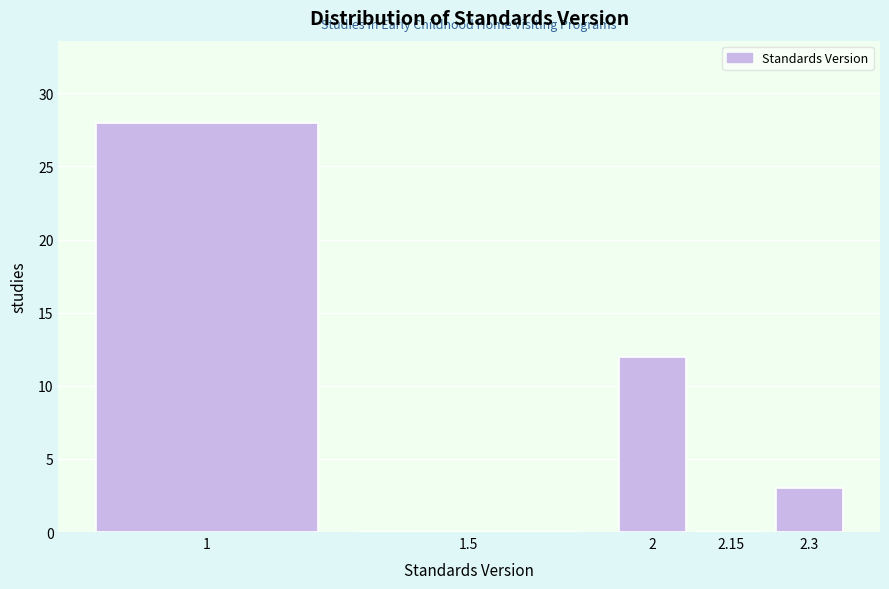

Reading left to right, extract all data points from this chart.

1=28	1.5=0	2=12	2.15=0	2.3=3